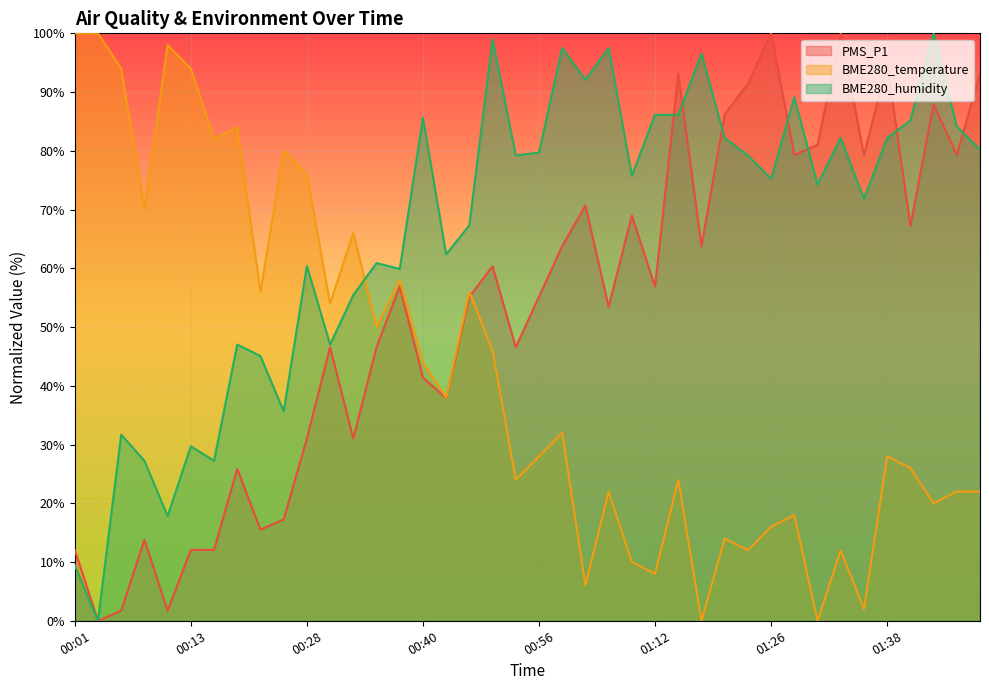

What is the value of the BME280_humidity point at the 23rd from the left?

92.1